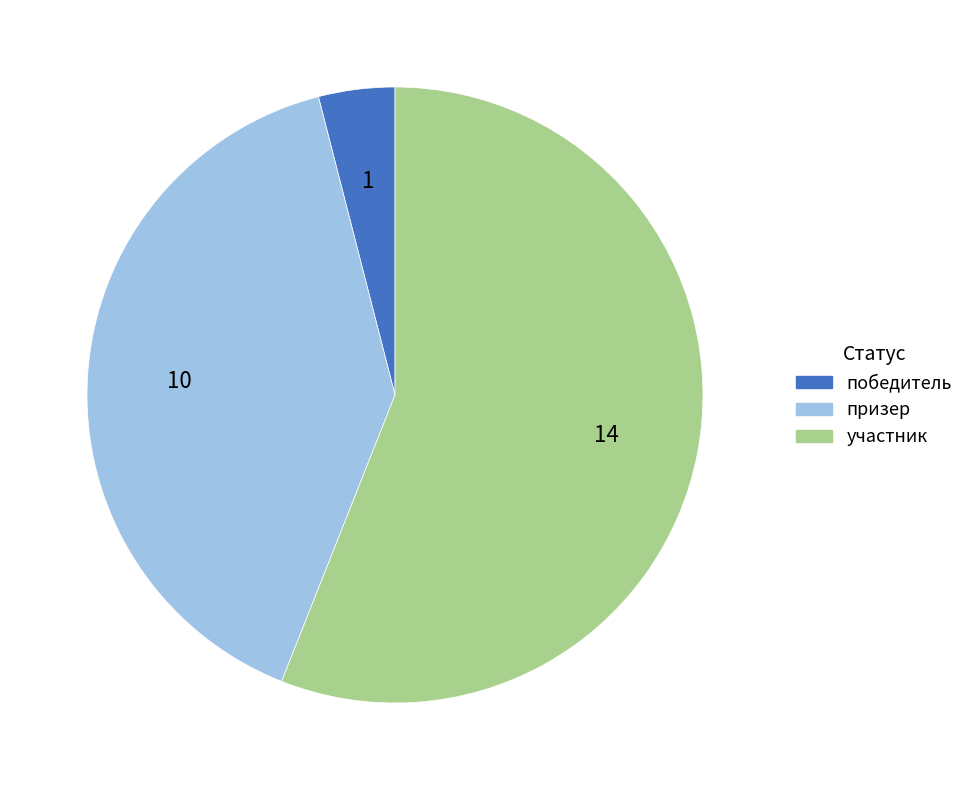

Which category has the biggest portion of the pie?

участник